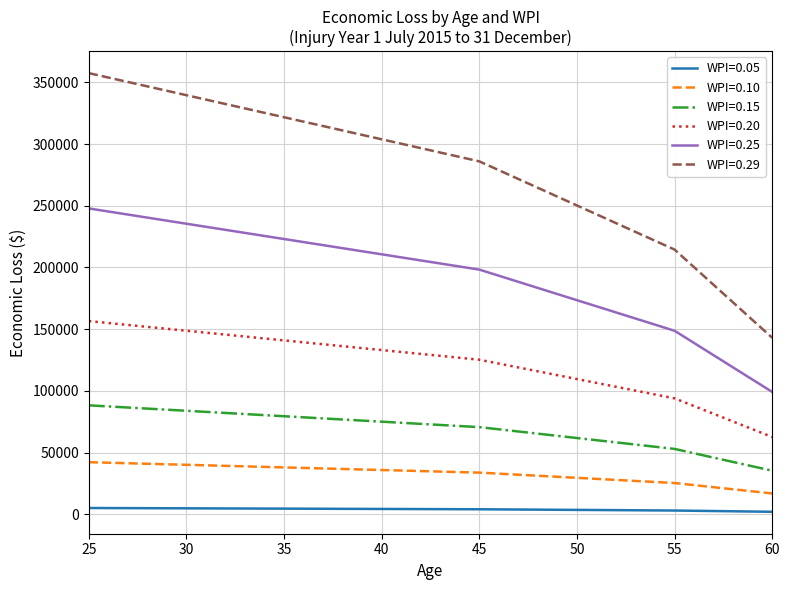

True or false: WPI=0.29 and WPI=0.05 intersect in this chart.

False